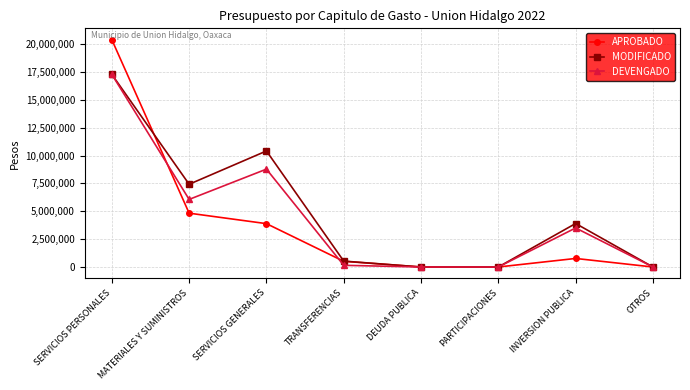

The MODIFICADO series shows -7680243.2 at DEUDA PUBLICA. True or false?

False